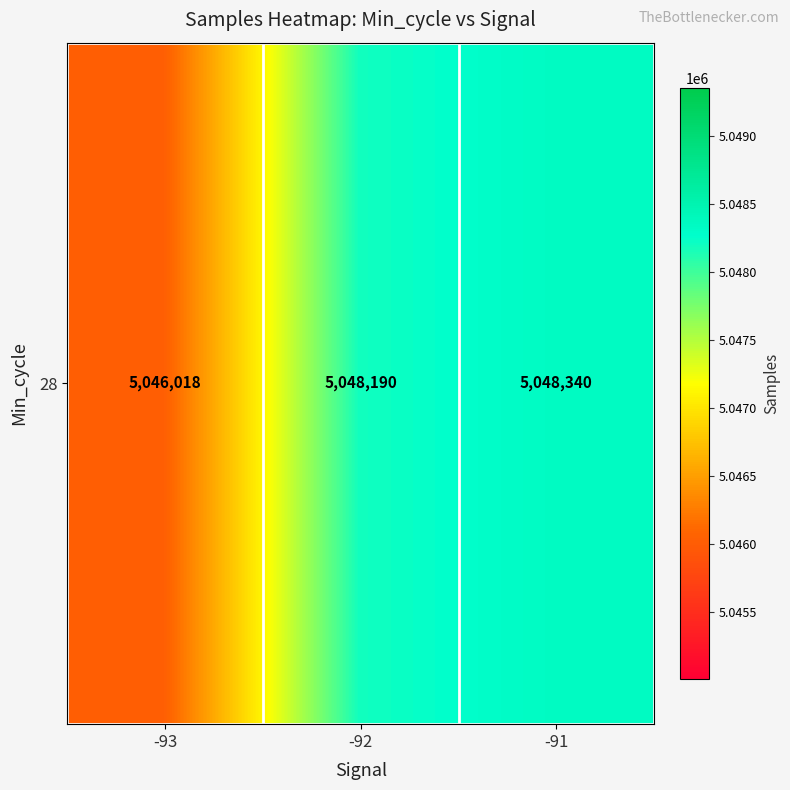

What is the average value?

5047516.3